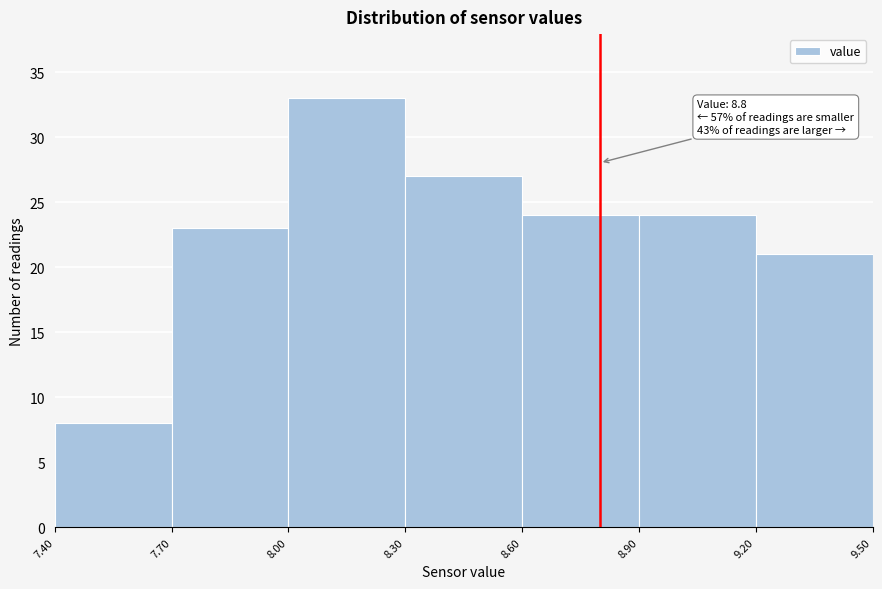

Which range on the x-axis has the tallest bar?

8.00 to 8.30